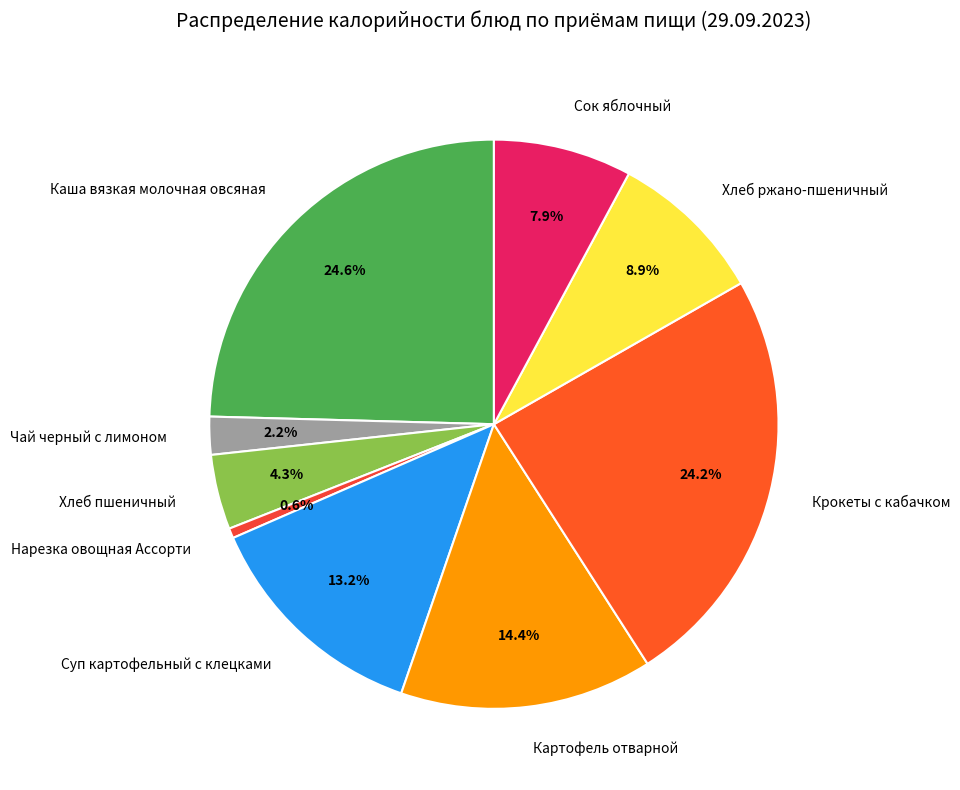

To the nearest percent, what is the difference between the Хлеб пшеничный and Сок яблочный slice percentages?

4%